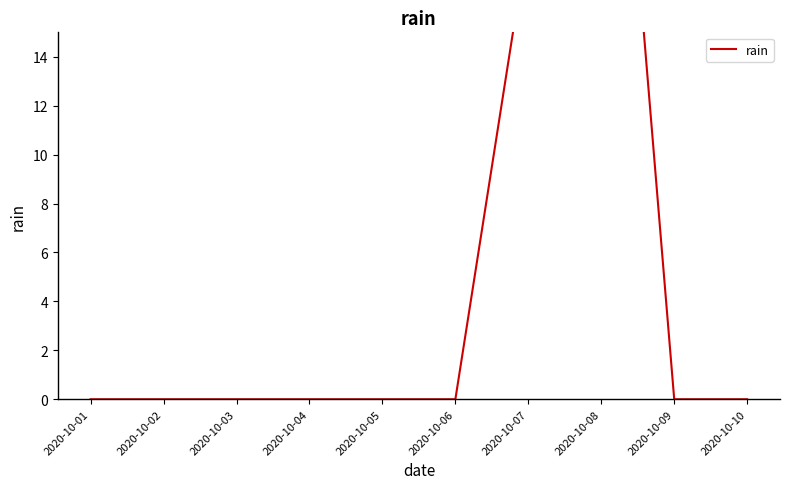

How many positive values are there?

2